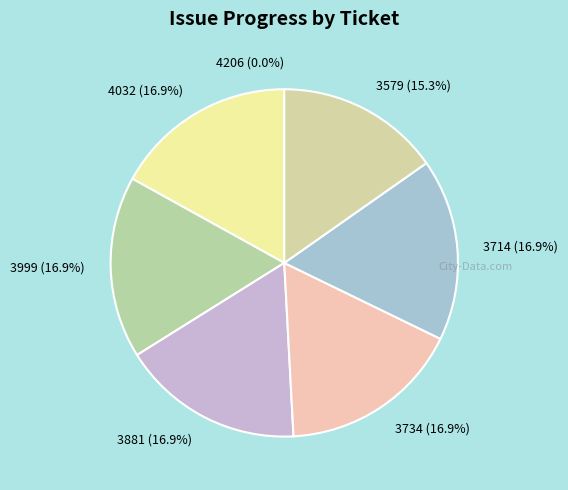

The 3579 slice represents 15% of the pie. True or false?

True